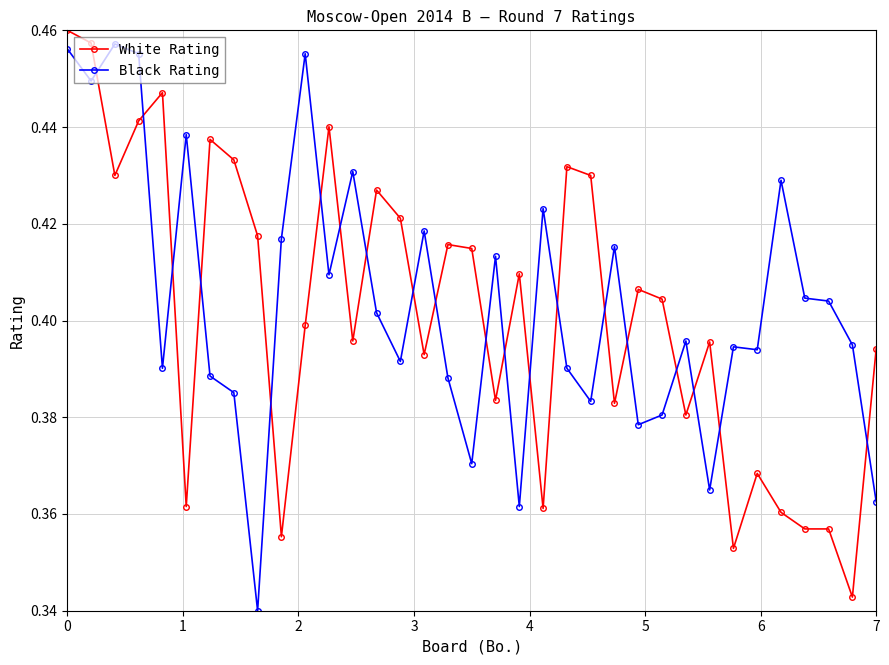

True or false: White Rating has more than 2 interior local peaks.

True